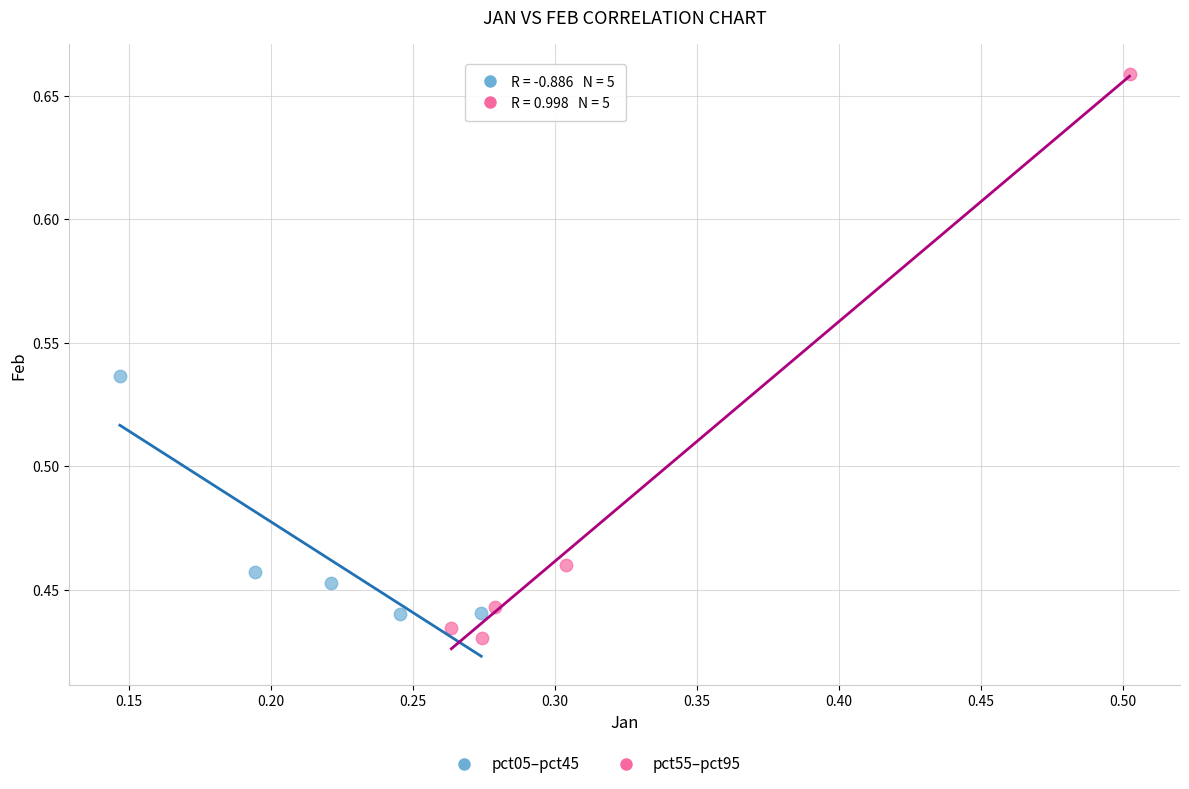

Which series contains the lowest Y value?

pct55–pct95